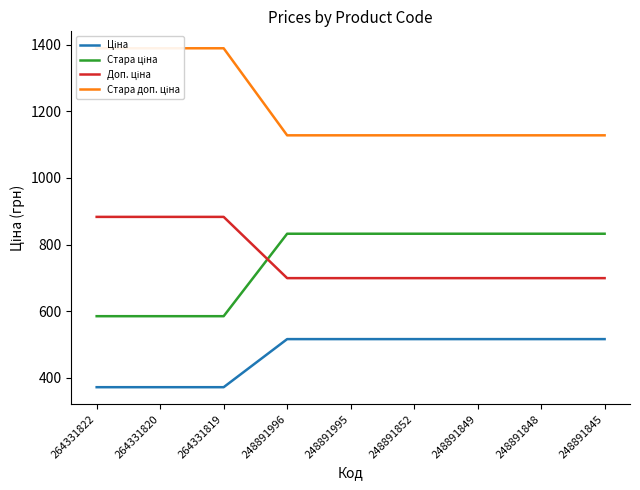

What is the smallest value displayed?

371.4